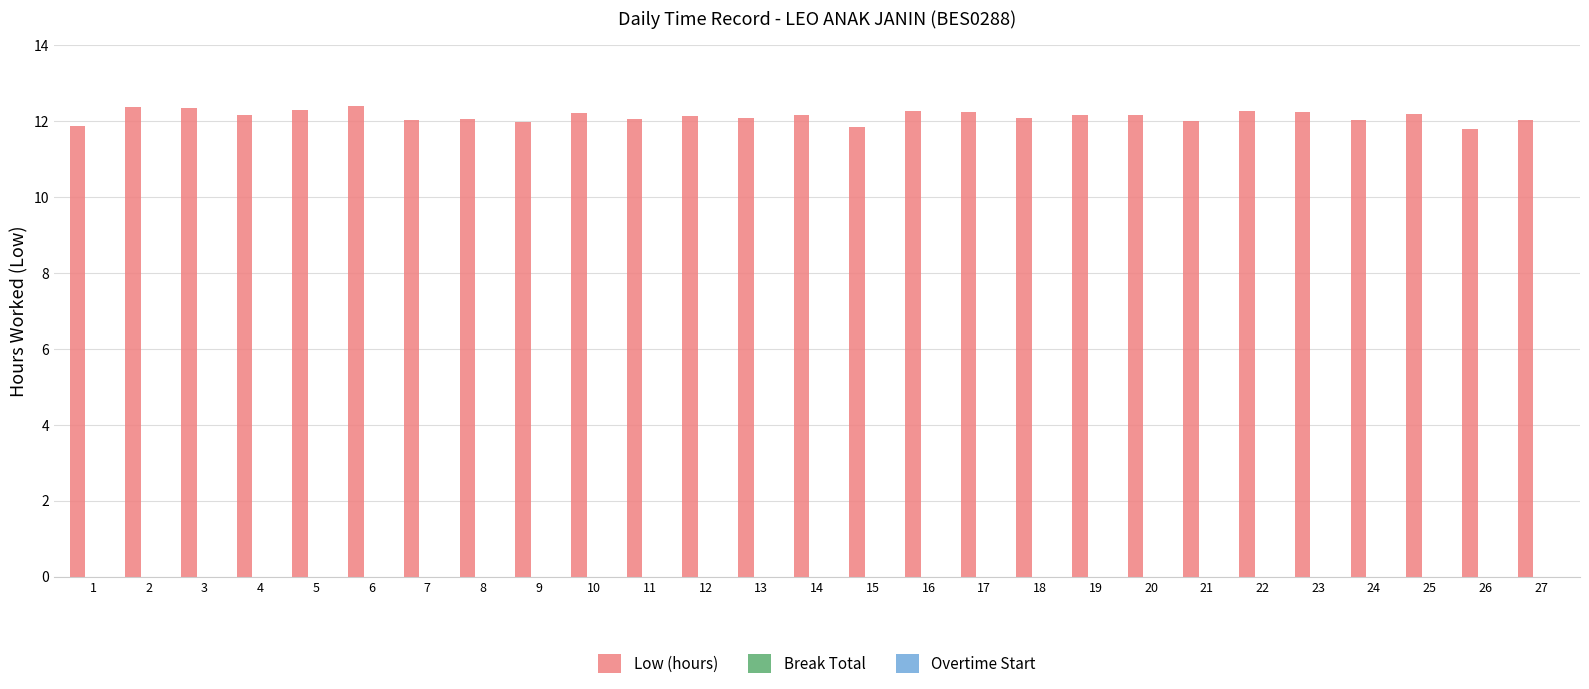

Count the number of data series in this chart.

1